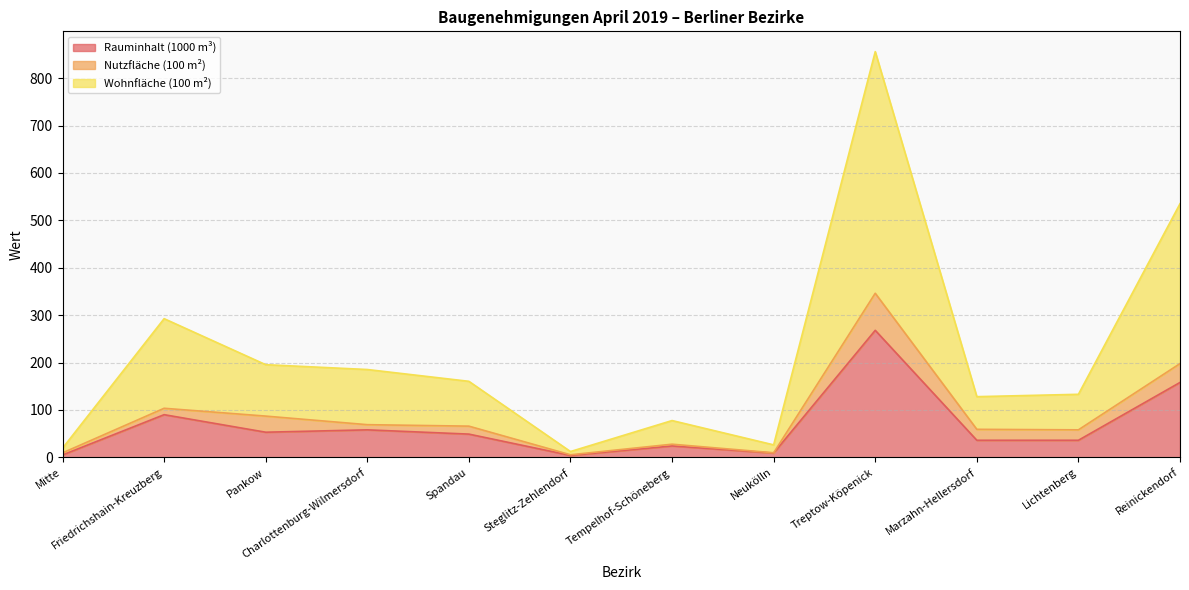

List the labels in order of Wohnfläche (100 m²) value, largest first.

Treptow-Köpenick, Reinickendorf, Friedrichshain-Kreuzberg, Pankow, Charlottenburg-Wilmersdorf, Spandau, Lichtenberg, Marzahn-Hellersdorf, Tempelhof-Schöneberg, Neukölln, Mitte, Steglitz-Zehlendorf